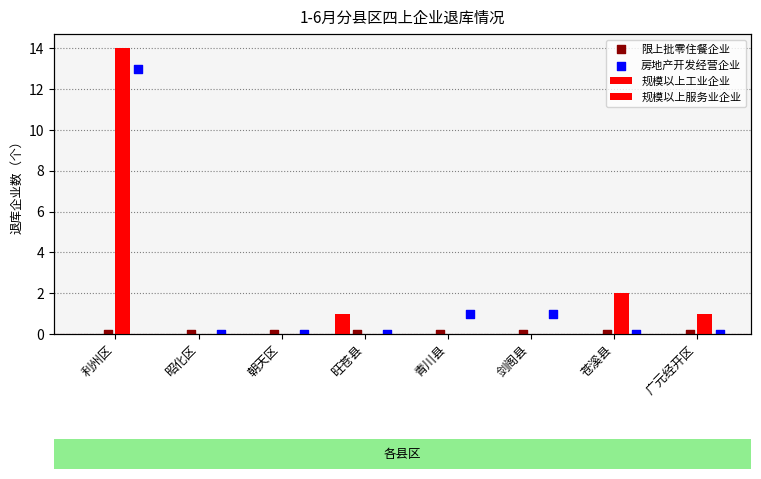

Which series reaches the maximum Y coordinate?

规模以上服务业企业